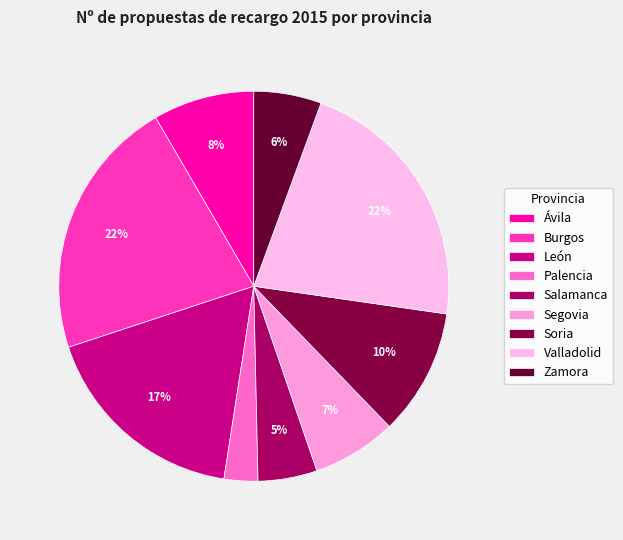

The Valladolid slice represents 13% of the pie. True or false?

False